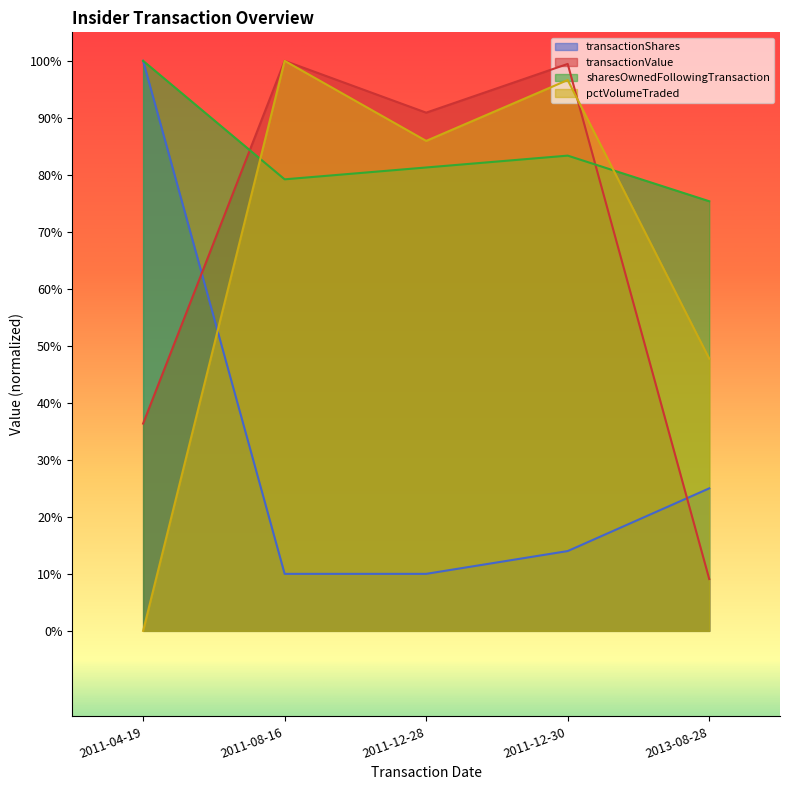

At which category does sharesOwnedFollowingTransaction reach its first local valley?

2011-08-16